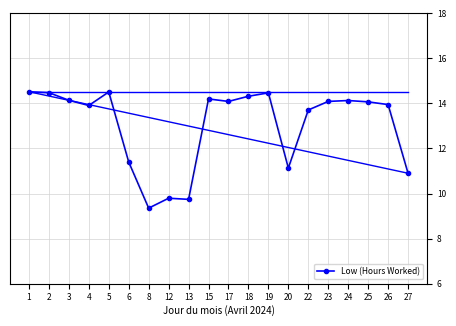

Is it true that the value at 23 is 6.6?

False